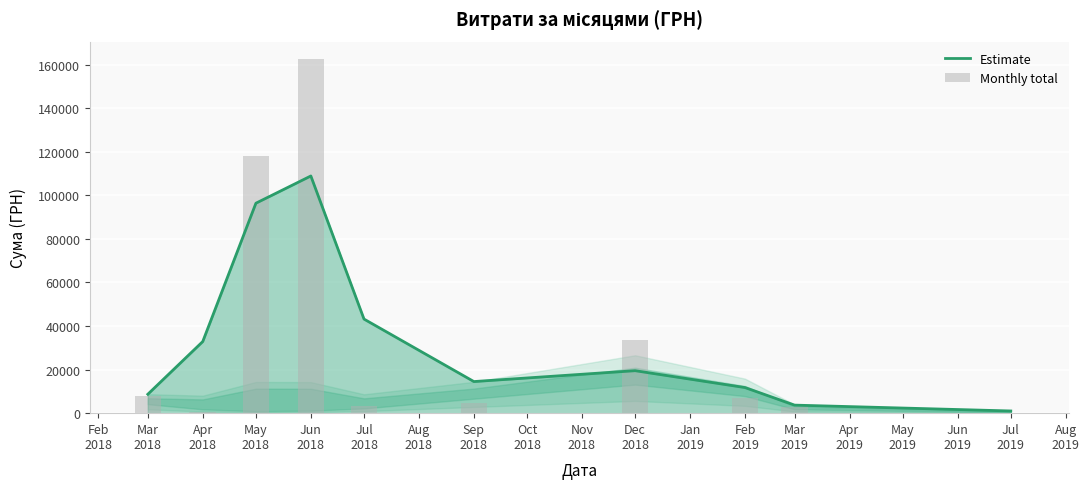

How many values in the Monthly total series are below 6823?

5